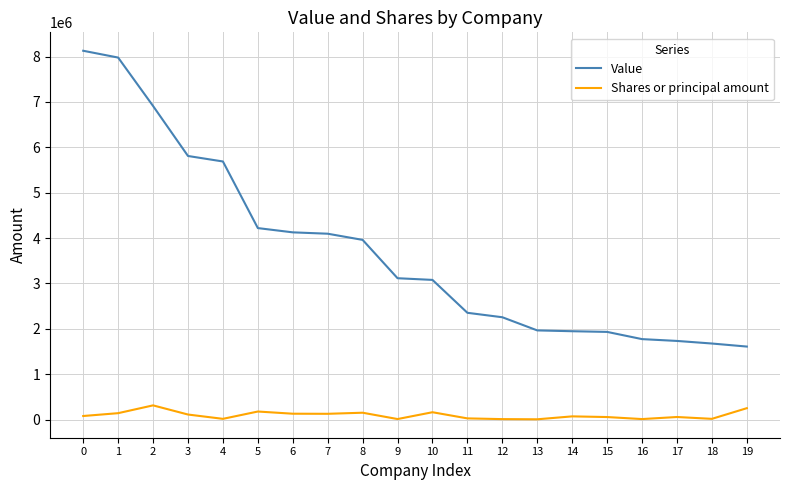

Which series has the widest spread of values?

Value